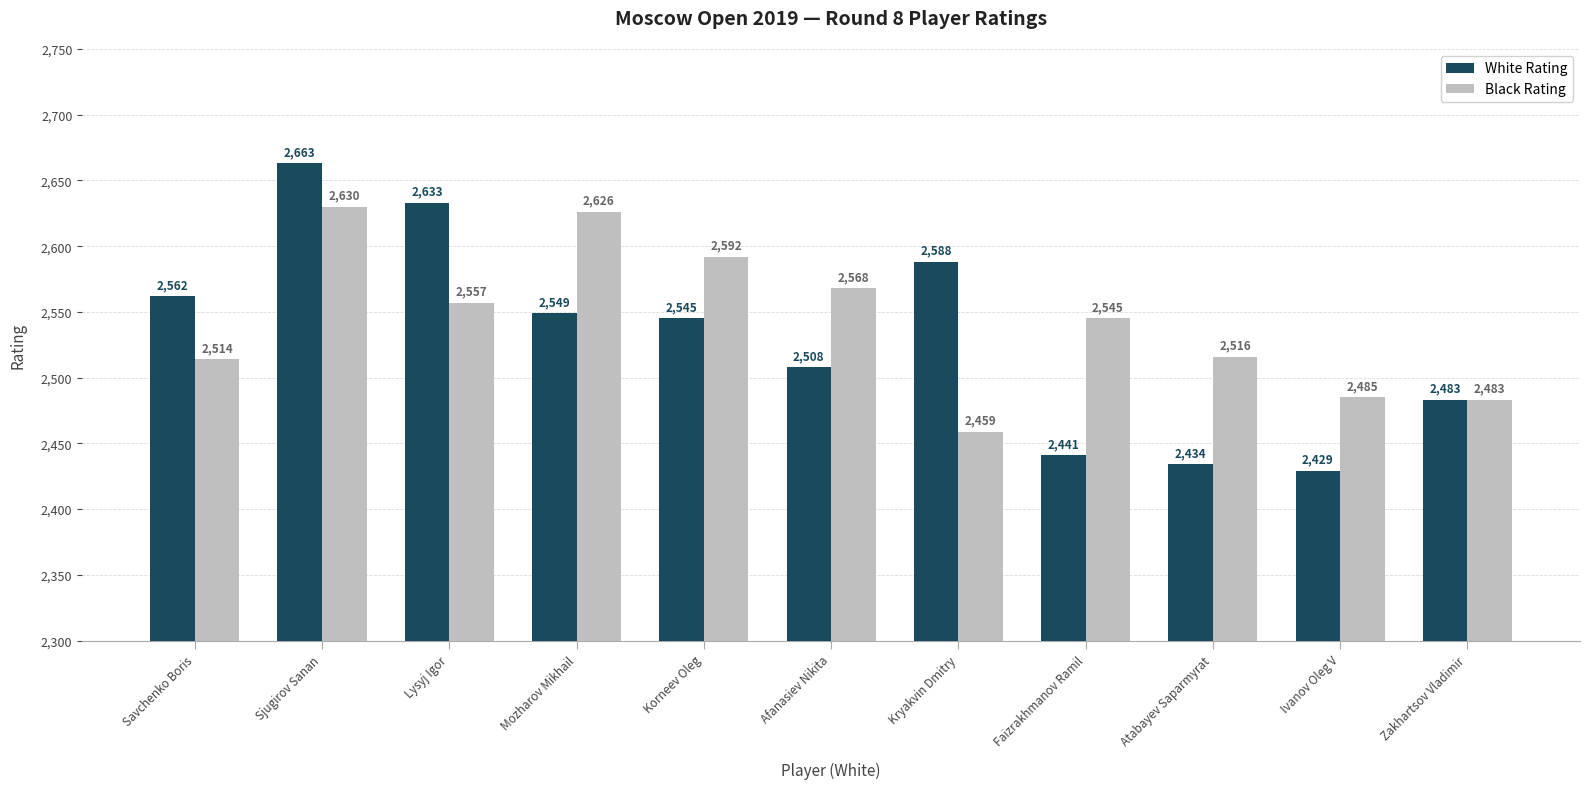

Reading left to right, transcribe all the data shown in this chart.

White Rating: Savchenko Boris=2562	Sjugirov Sanan=2663	Lysyj Igor=2633	Mozharov Mikhail=2549	Korneev Oleg=2545	Afanasiev Nikita=2508	Kryakvin Dmitry=2588	Faizrakhmanov Ramil=2441	Atabayev Saparmyrat=2434	Ivanov Oleg V=2429	Zakhartsov Vladimir=2483
Black Rating: Savchenko Boris=2514	Sjugirov Sanan=2630	Lysyj Igor=2557	Mozharov Mikhail=2626	Korneev Oleg=2592	Afanasiev Nikita=2568	Kryakvin Dmitry=2459	Faizrakhmanov Ramil=2545	Atabayev Saparmyrat=2516	Ivanov Oleg V=2485	Zakhartsov Vladimir=2483